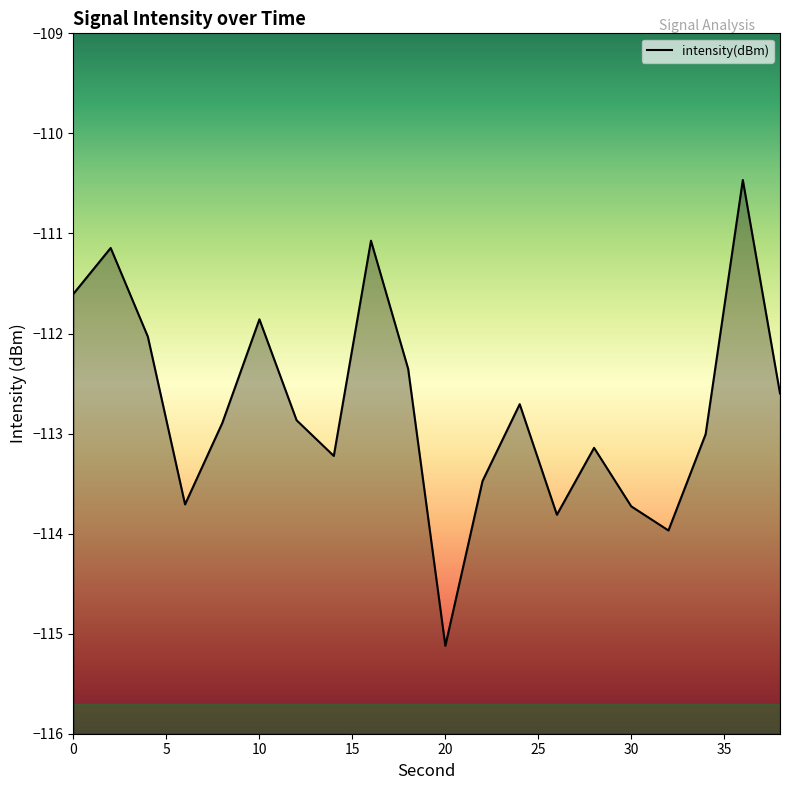

What is the minimum value shown in the chart?

-115.1